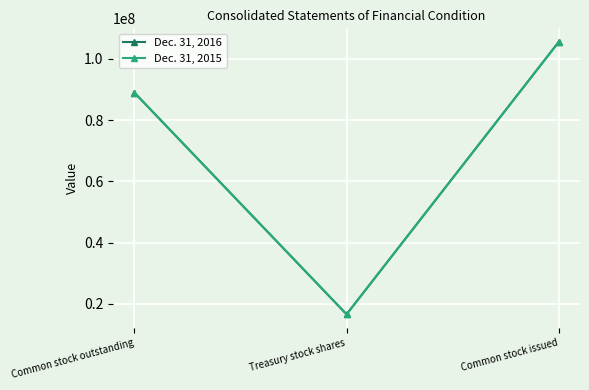

What is the difference between the maximum and minimum values in the Dec. 31, 2015 series?

88961268